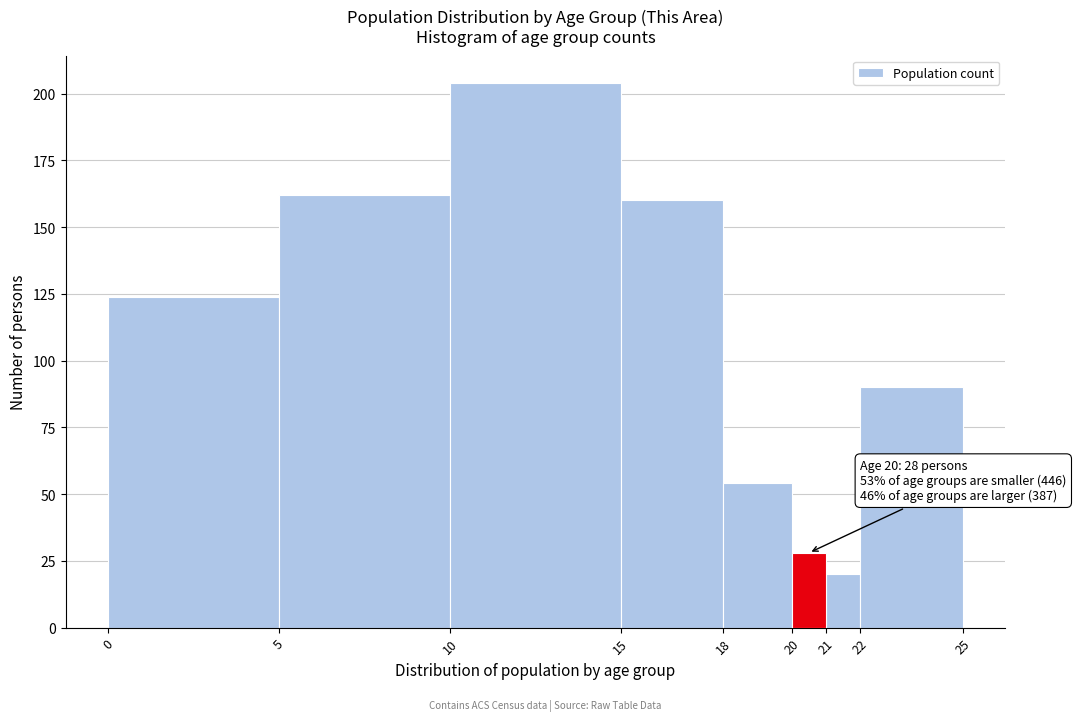

Which range on the x-axis has the tallest bar?

10 to 15